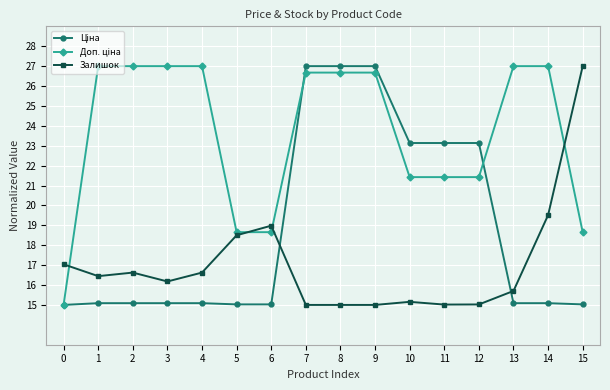

The value of Залишок at 9 is 22.8. True or false?

False